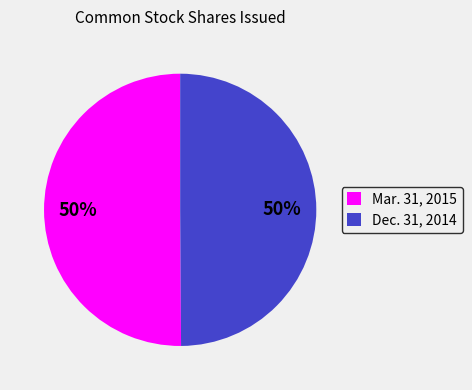

Is it true that Dec. 31, 2014 is 62% of the pie?

False